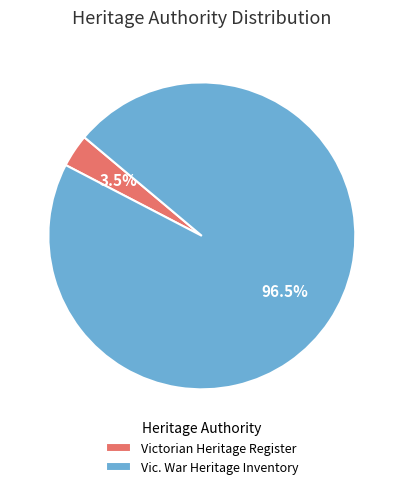

Which category accounts for the majority?

Vic. War Heritage Inventory